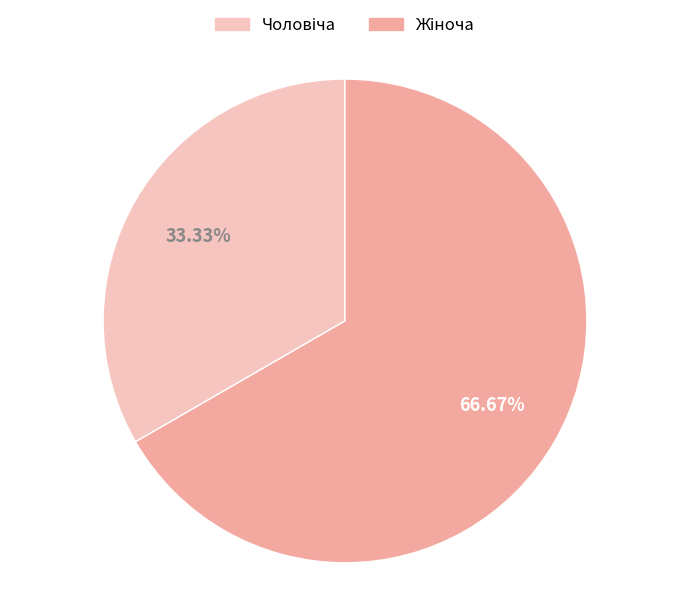

Does any single category account for the majority?

Yes